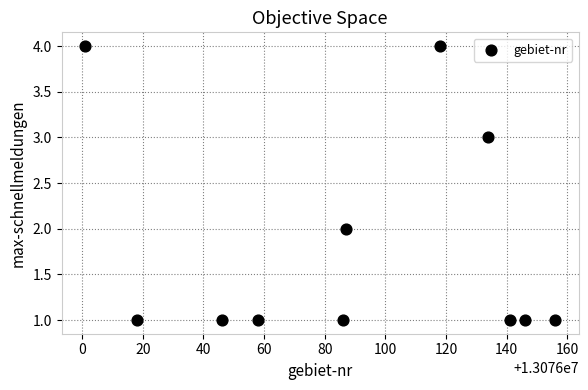

What is the average X value?

13076090